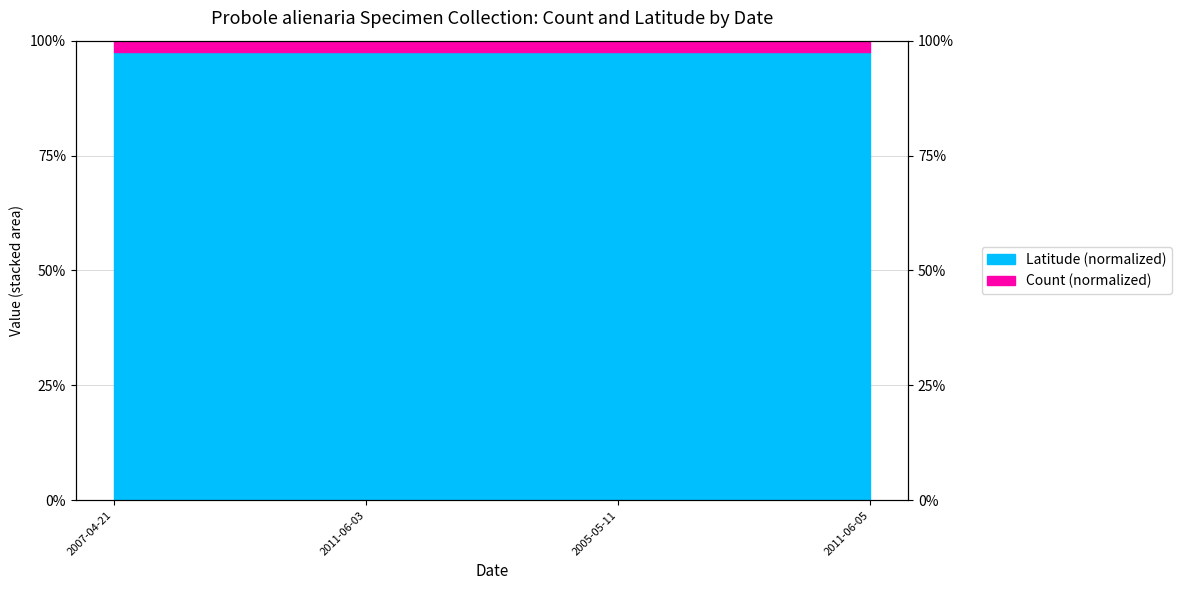

At which category does the chart reach its peak across all series?

2007-04-21